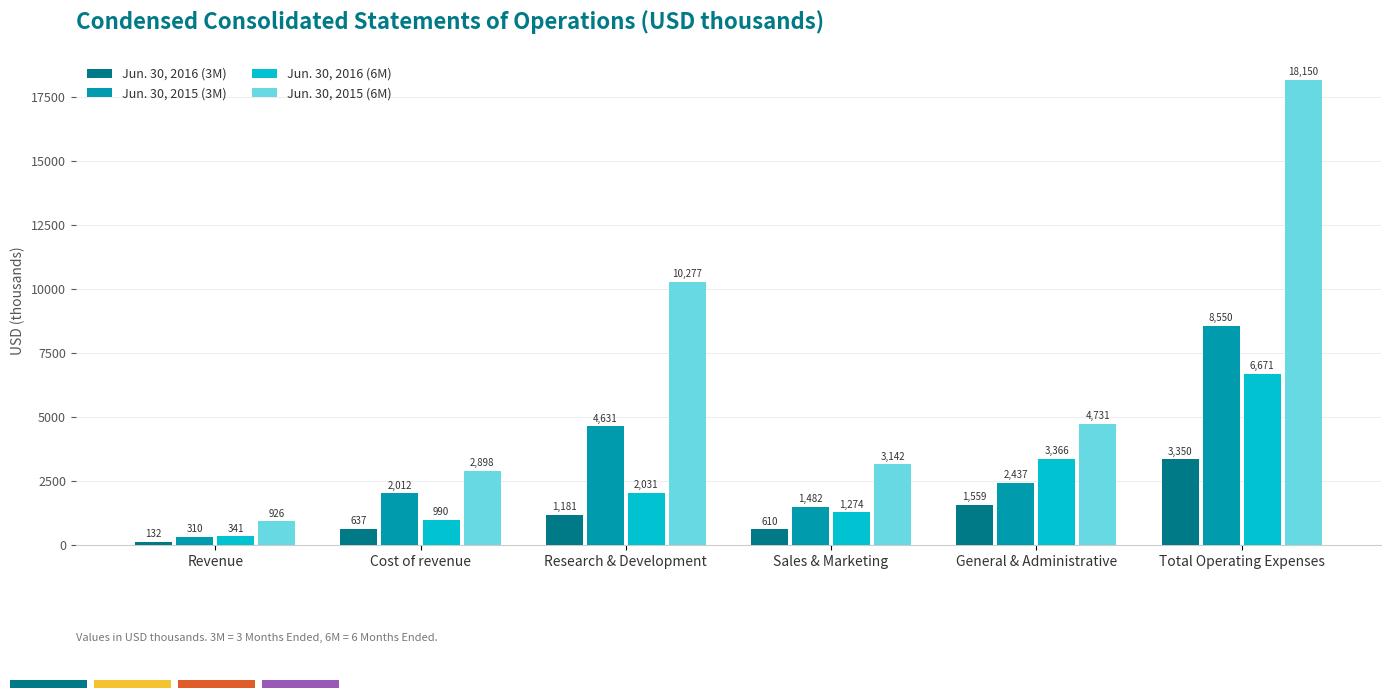

The value of Jun. 30, 2015 (6M) at Research & Development is 3353. True or false?

False